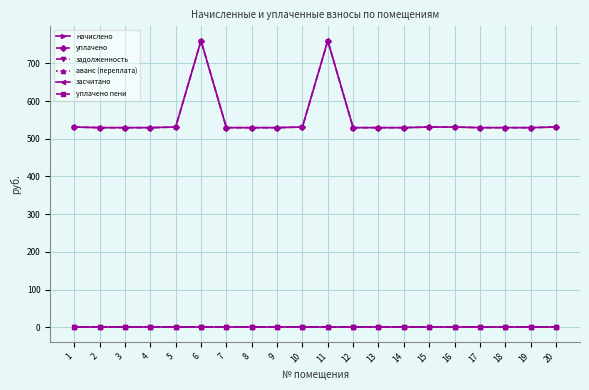

Between 14 and 16, which series saw the biggest shift?

начислено